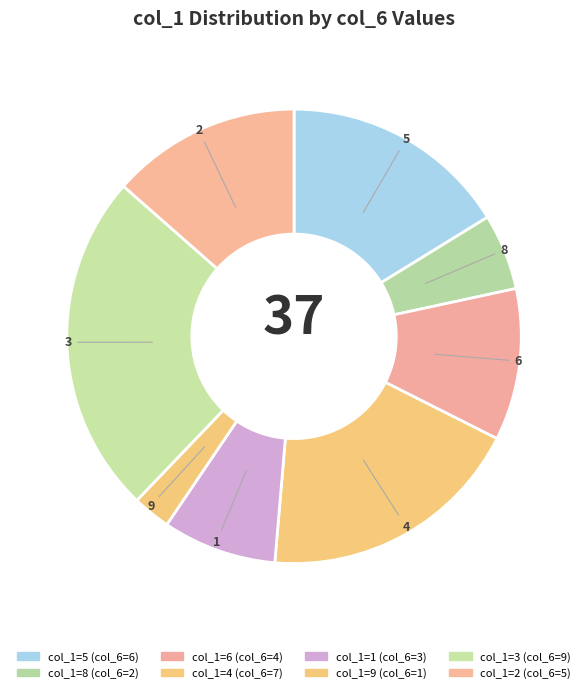

Count the number of slices in the pie.

8